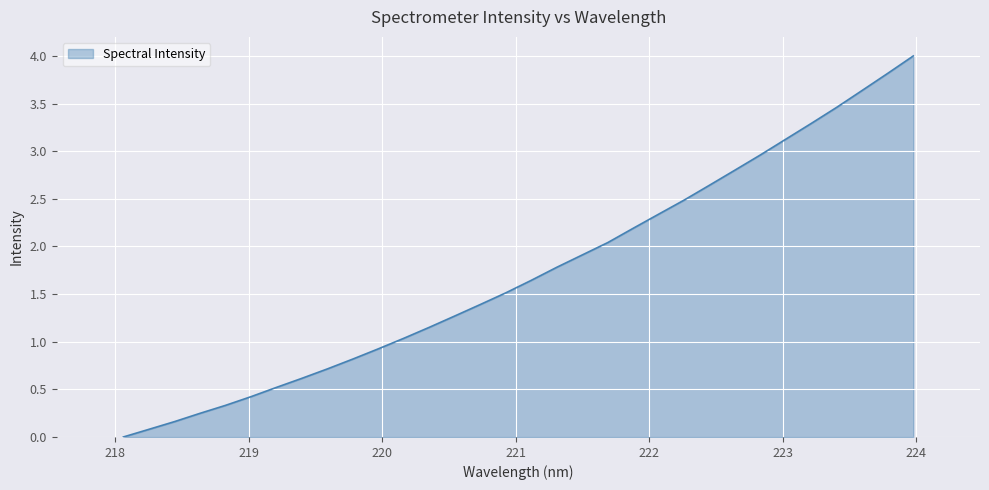

What is the greatest value displayed?

4.0